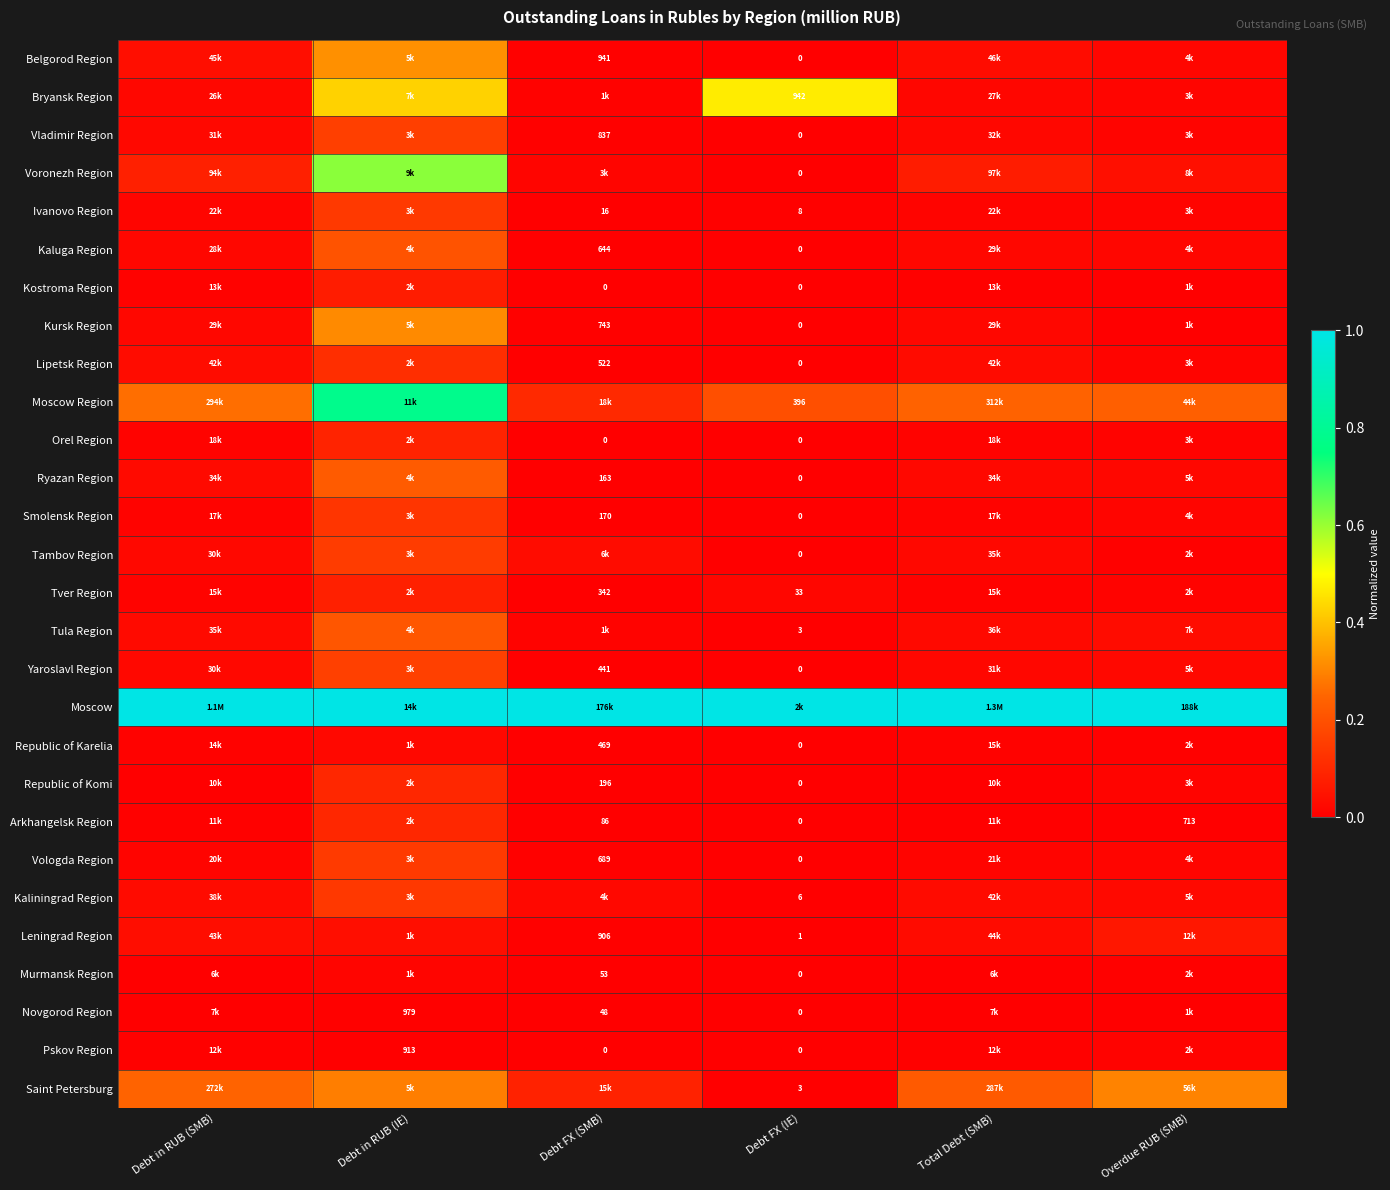

The value of Yaroslavl Region at Debt in RUB (IE) is 0.2. True or false?

True